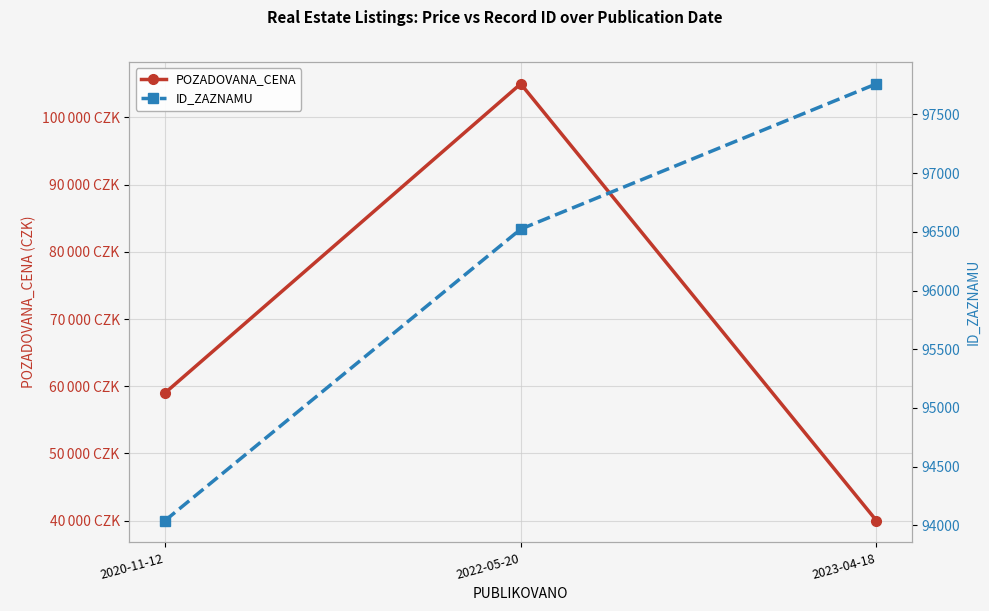

Reading right to left, list all the values displayed in this chart.

POZADOVANA_CENA: 40000	105000	59000
ID_ZAZNAMU: 97760	96523	94041